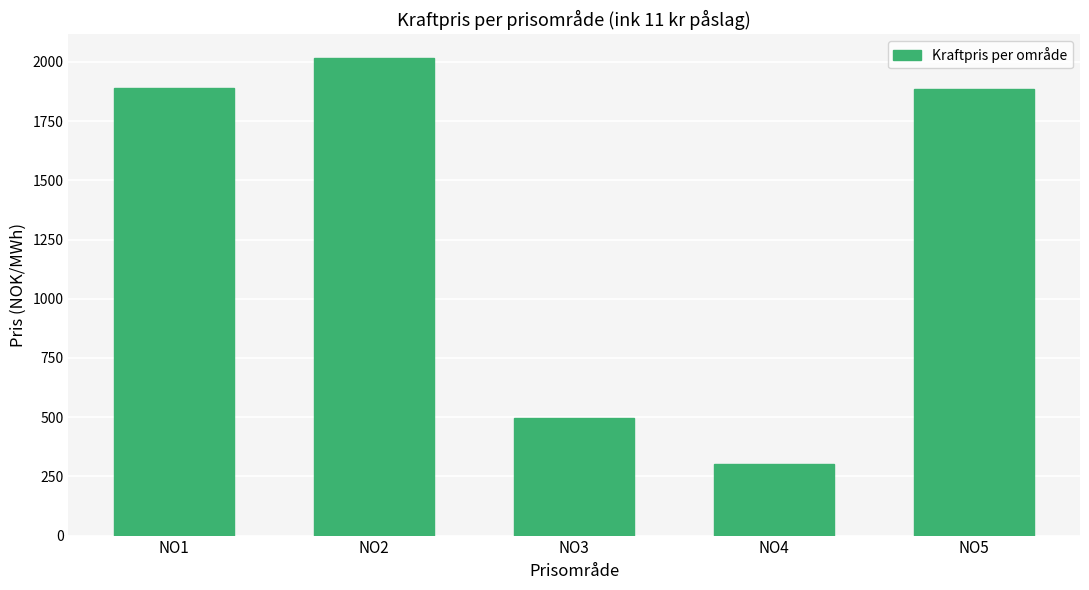

Count the number of data series in this chart.

1